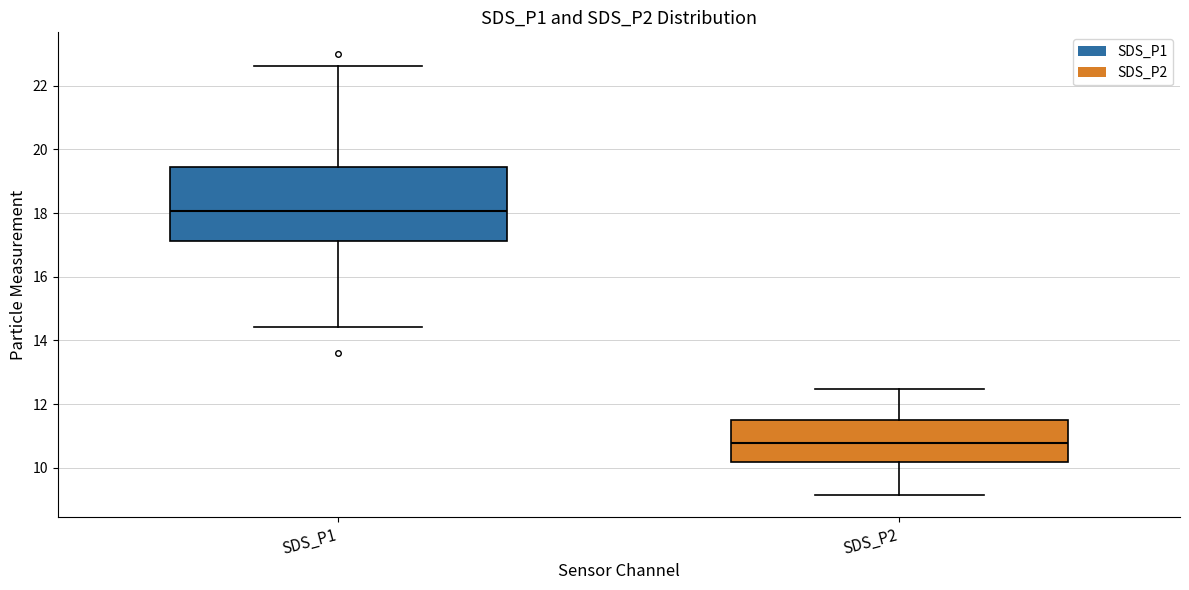

Which box's median line is the highest?

SDS_P1